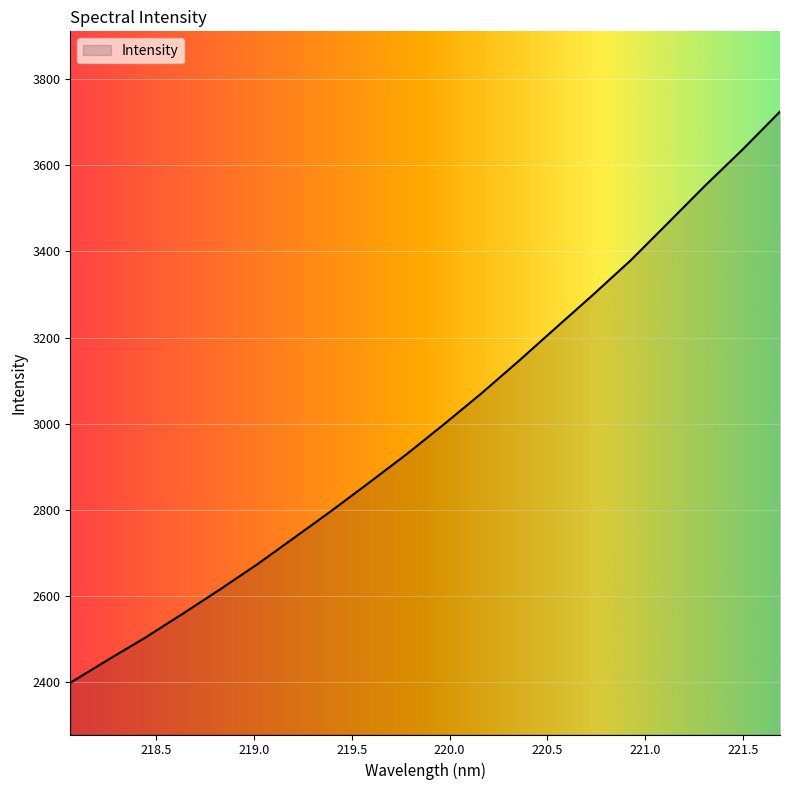

What is the minimum value shown in the chart?

2399.0